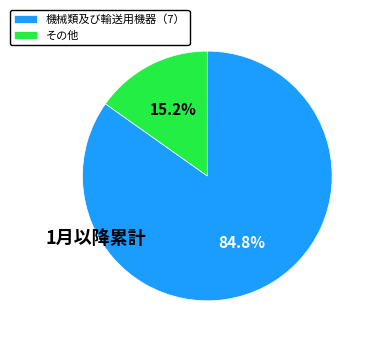

Is the sum of その他 and 機械類及び輸送用機器（7） greater than half?

Yes